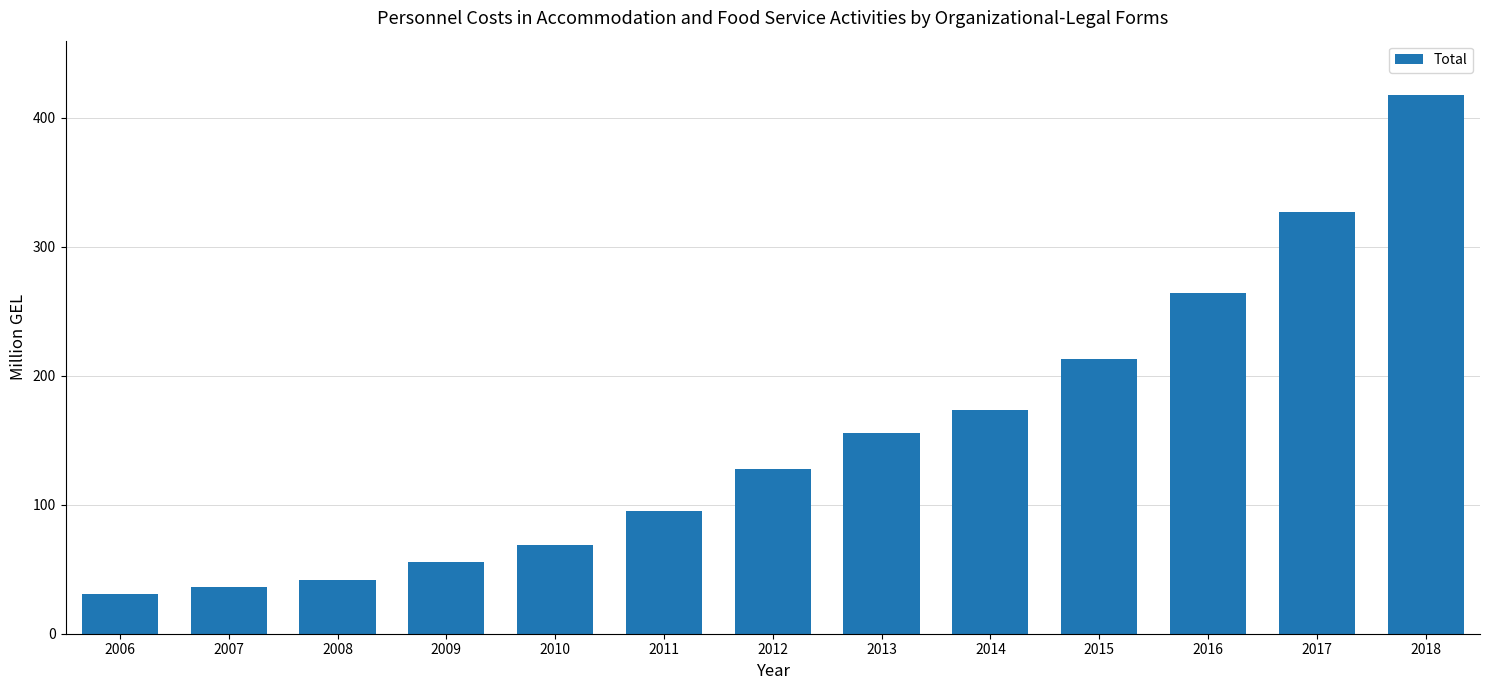

What is the maximum value shown in the chart?

418.0